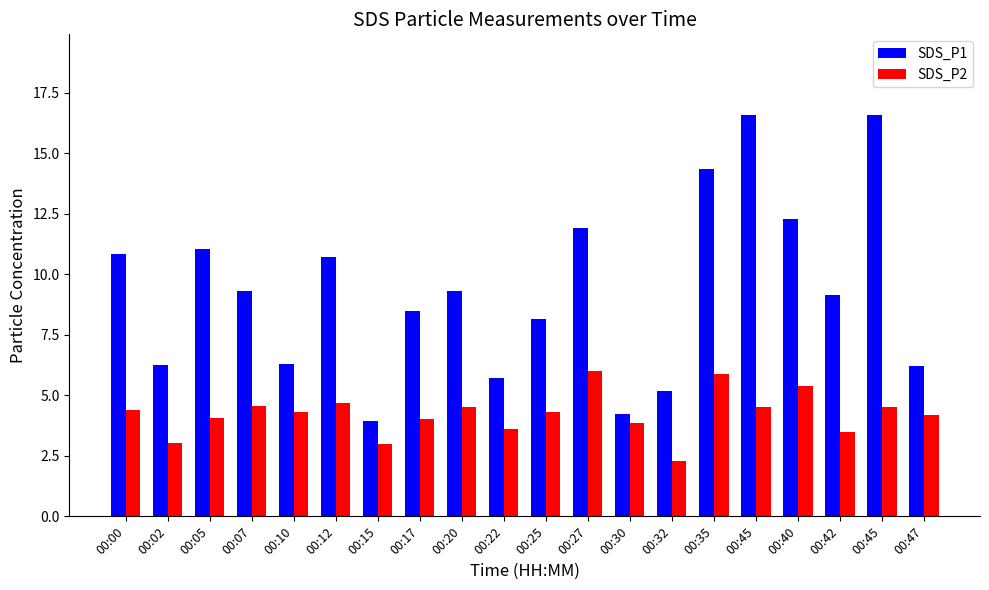

What is the spread (max minus min) of values at 00:27?

5.9